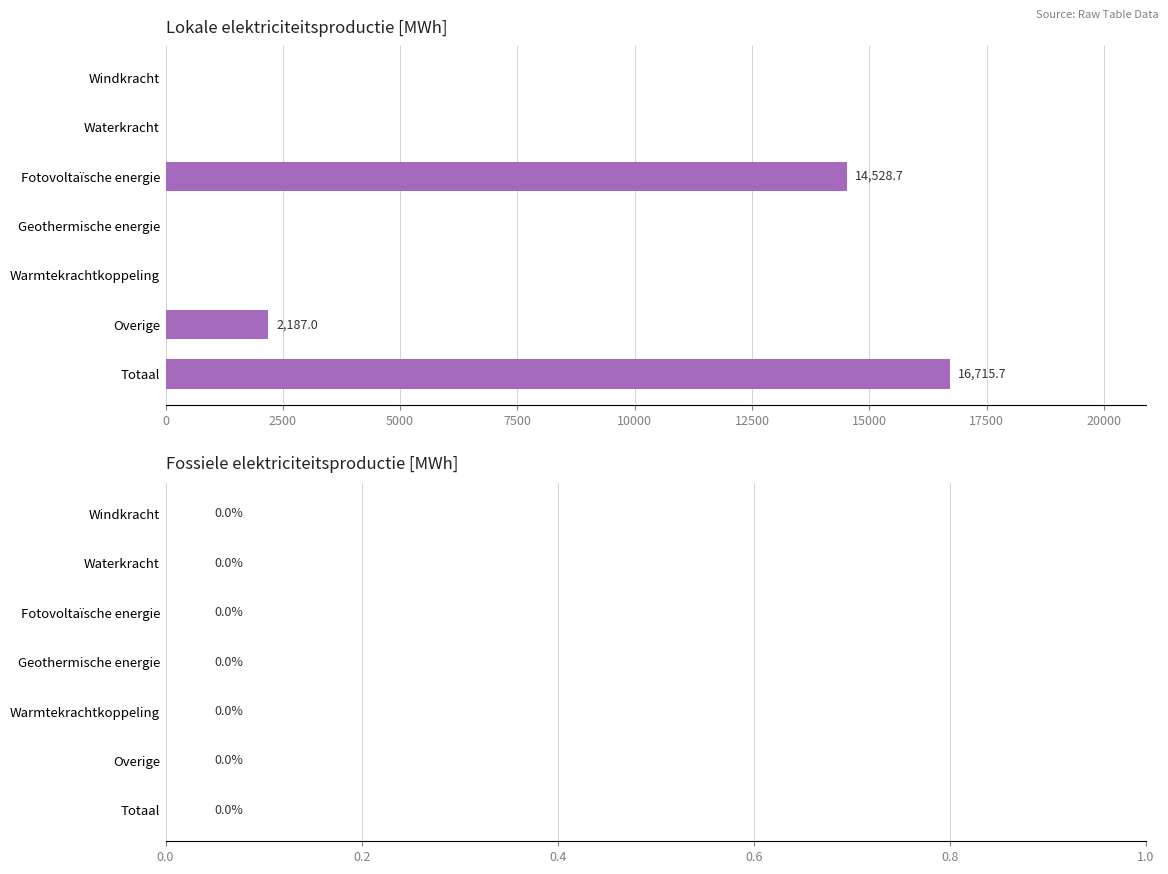

Is it true that the value at Fotovoltaïsche energie is 19136.9?

False